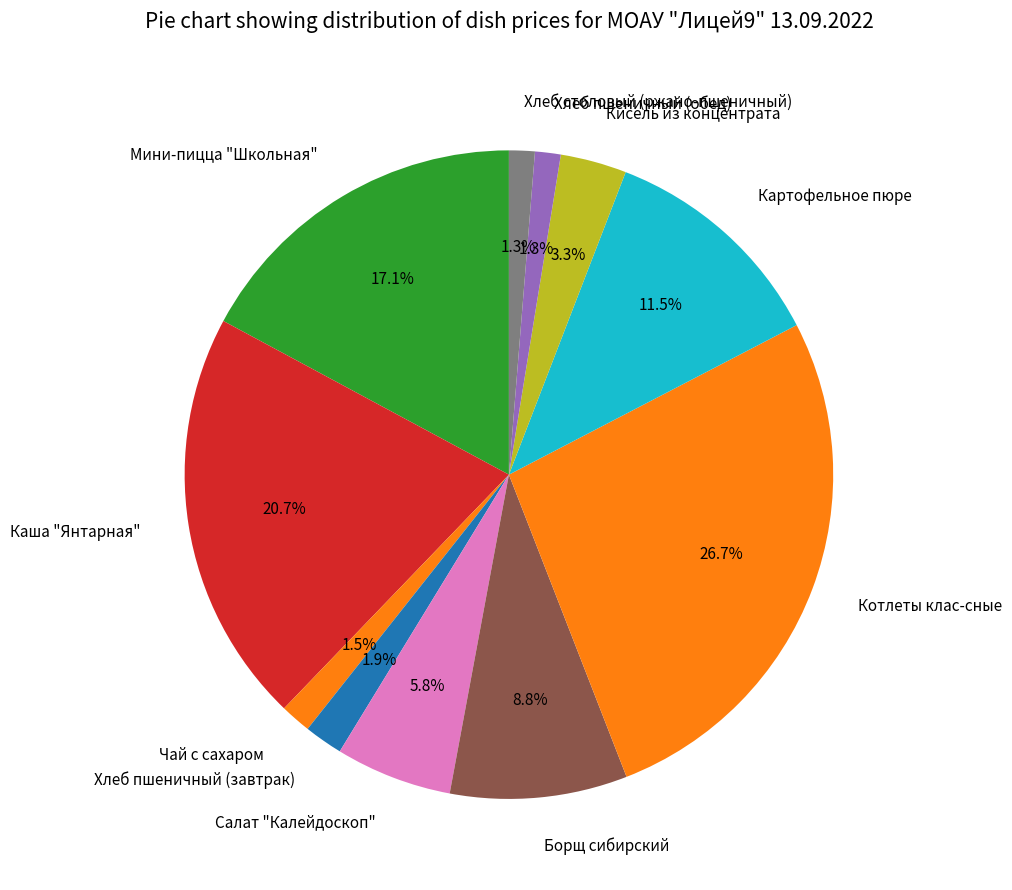

Does Мини-пицца "Школьная" represent more than half of the total?

No